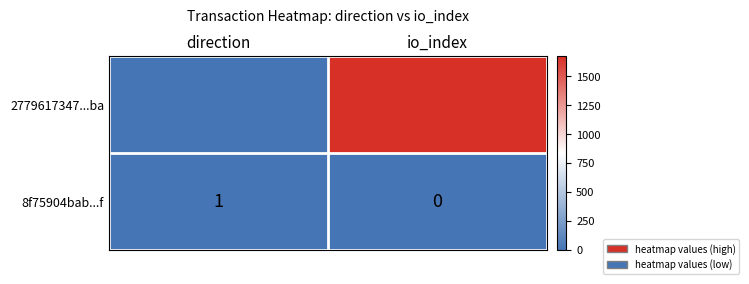

Which category has the highest value across all series?

io_index